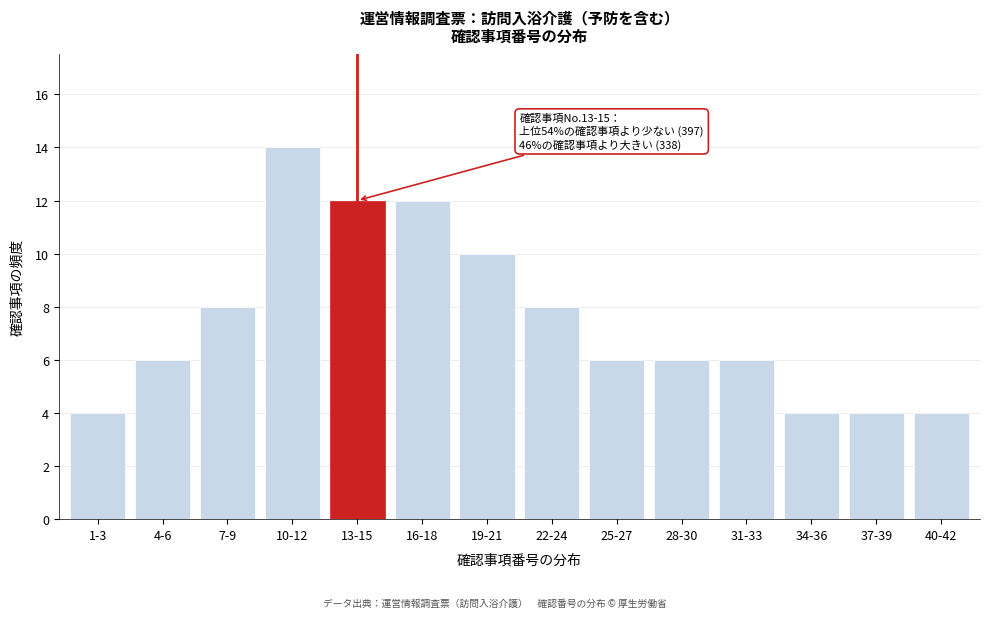

Reading left to right, extract all data points from this chart.

4	6	8	14	12	12	10	8	6	6	6	4	4	4